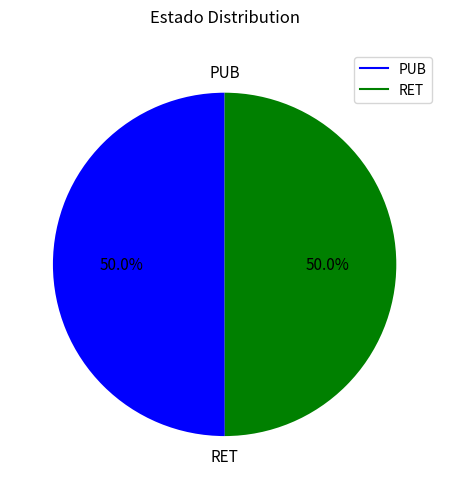

What is the ratio of the value at PUB to the value at RET?

1.0